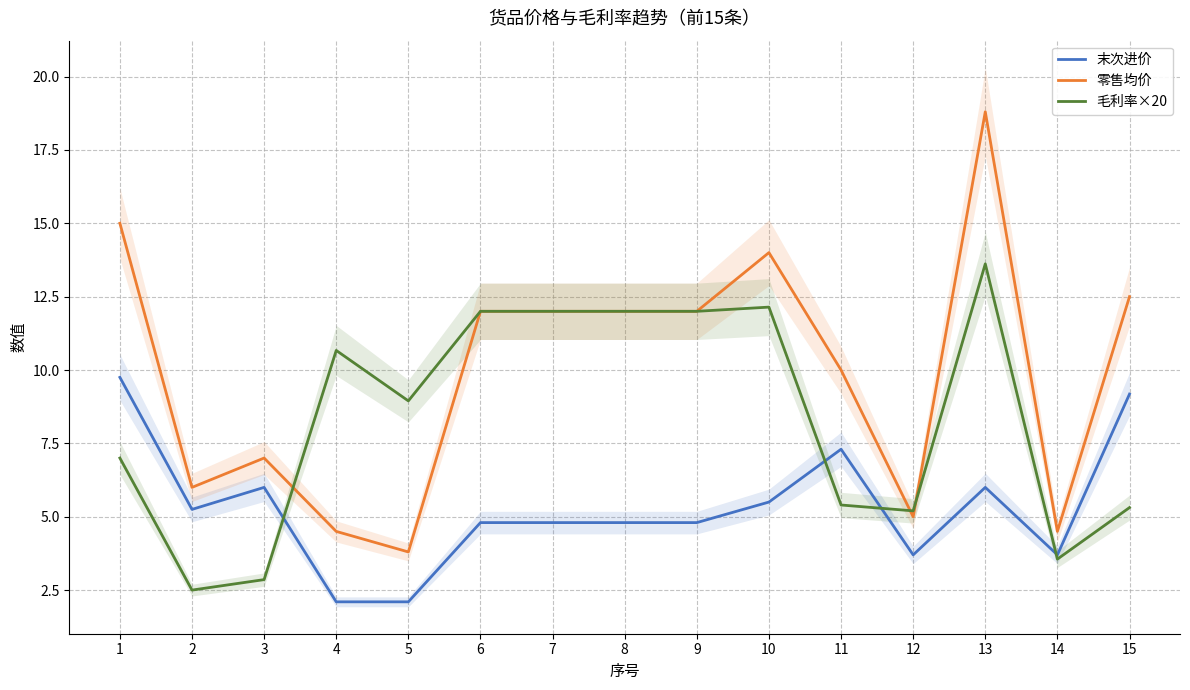

The 毛利率×20 series shows 16.0 at 8. True or false?

False